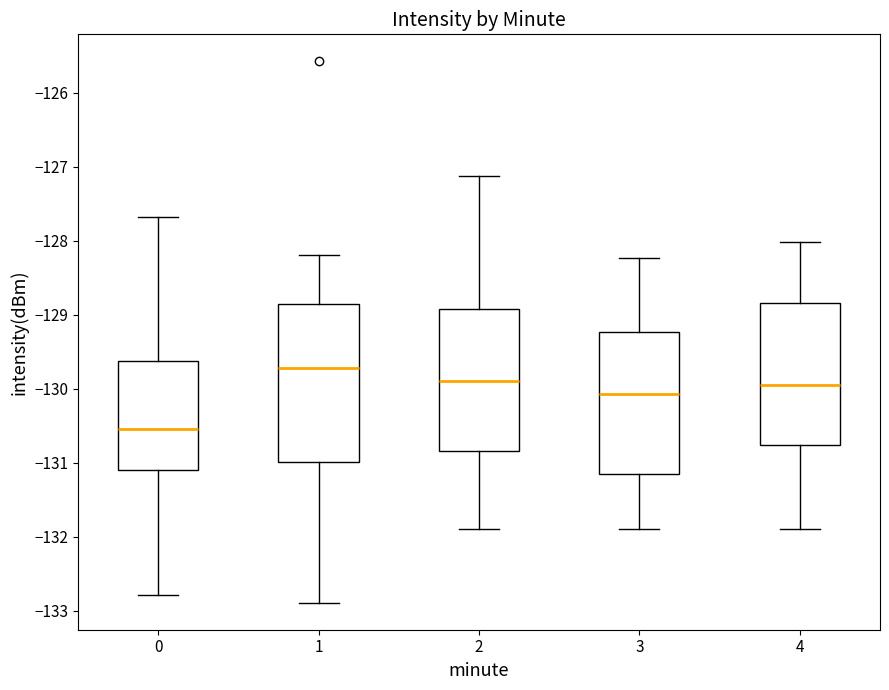

Where does the lower whisker of the box at x = 4 end on the y-axis? The values are not printed on the chart, so give them approximately, as read against the axis.

-131.9